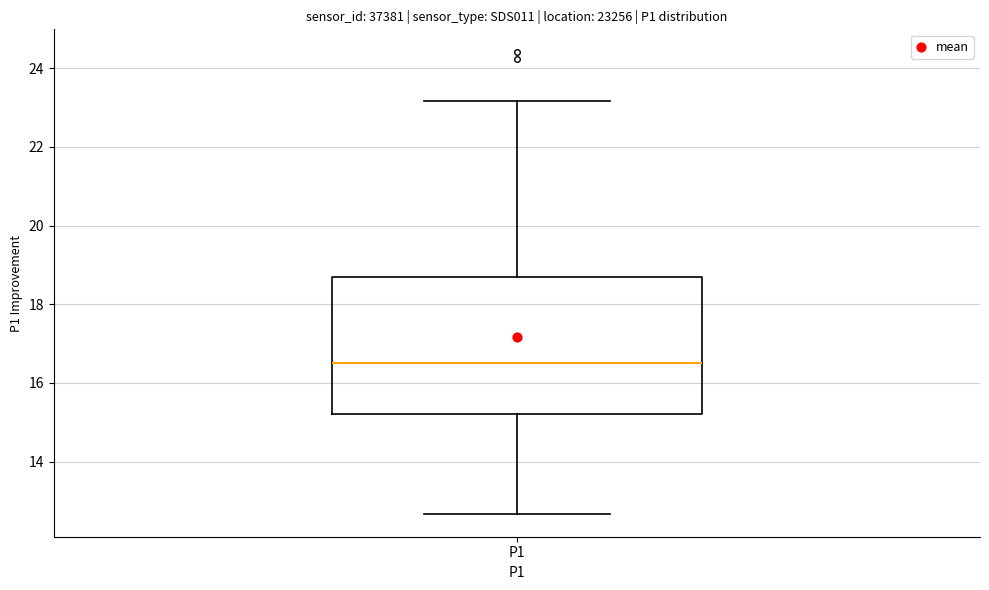

Read this box plot against the y-axis: the position of the median line, the range covered by the box, and the ends of both whiskers. The values are not printed on the chart, so give them approximately, as read against the axis.

median 16.6, box 15.2 to 18.6, whiskers 12.6 to 23.2